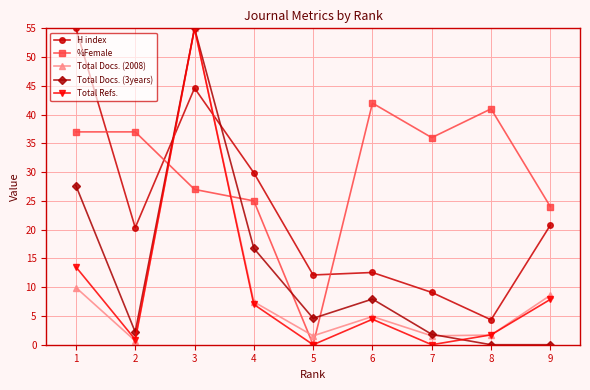

True or false: %Female and Total Docs. (2008) intersect in this chart.

True